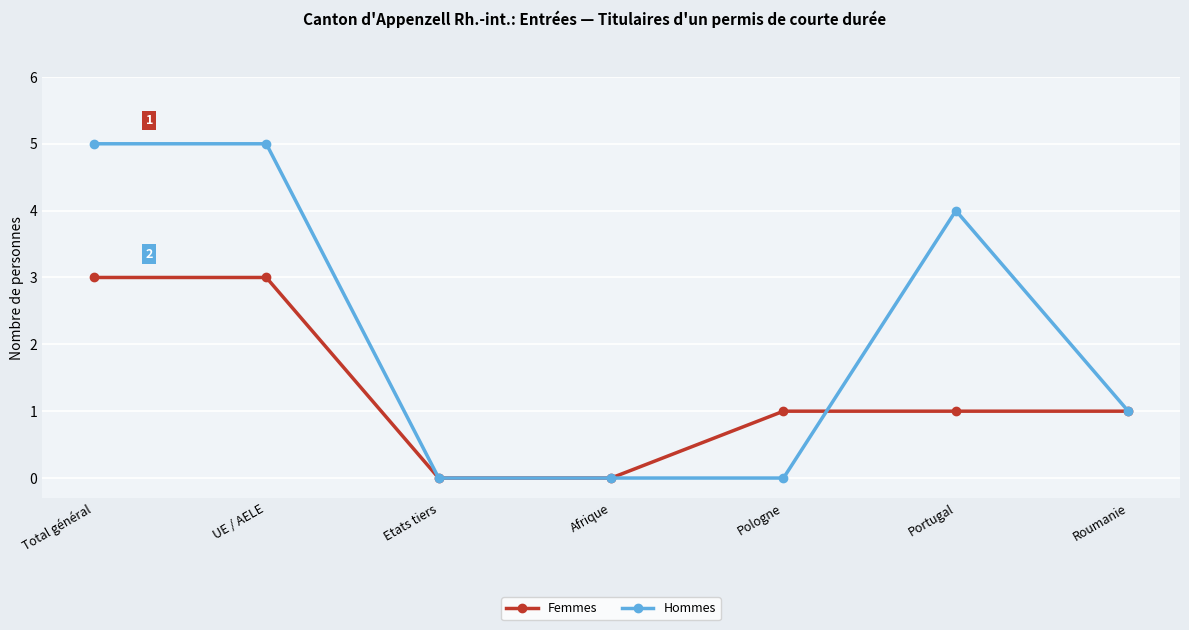

How many distinct data groups are displayed?

2